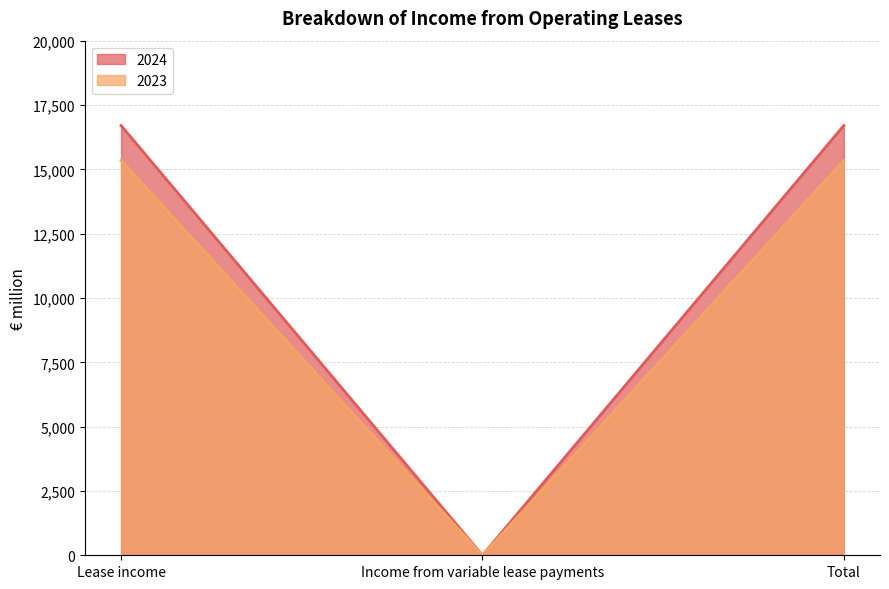

Is it true that 2024 equals 16705 at Lease income?

True